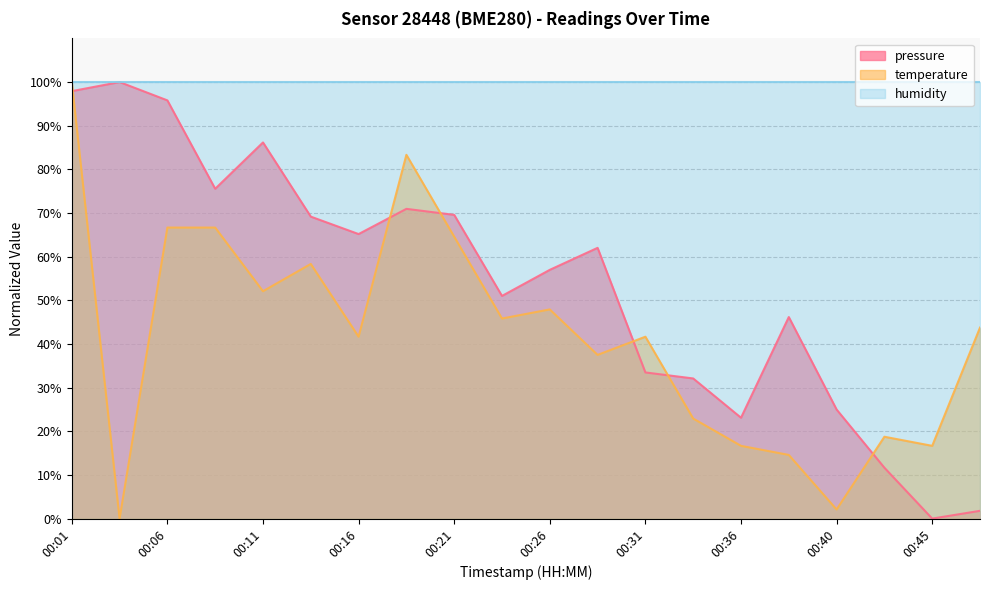

Which has a higher value, 00:09 or 00:21?

00:09